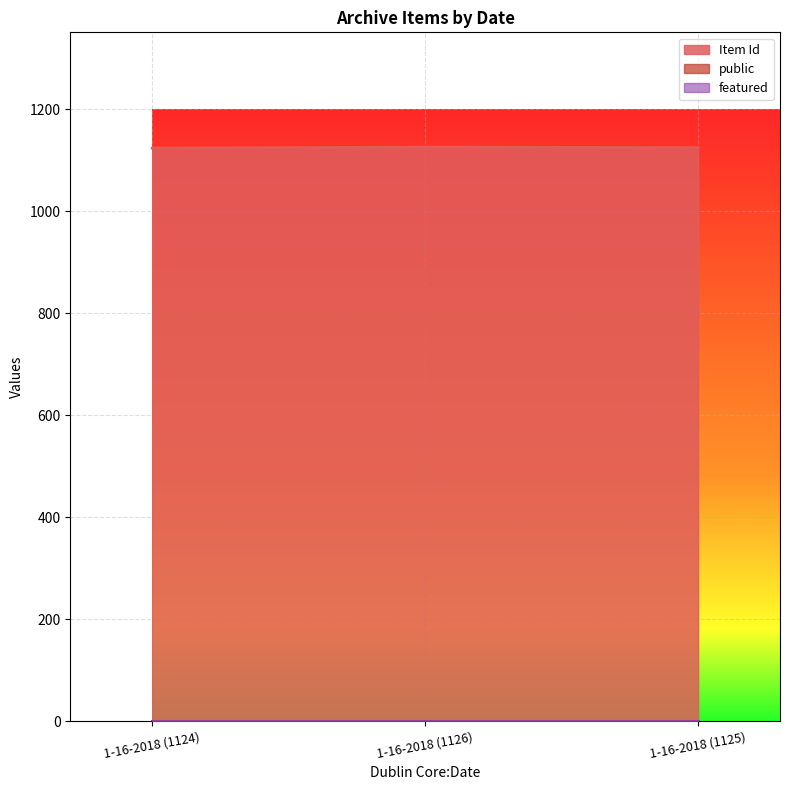

What is the difference between the highest and lowest values at 1-16-2018 (1125)?

1125